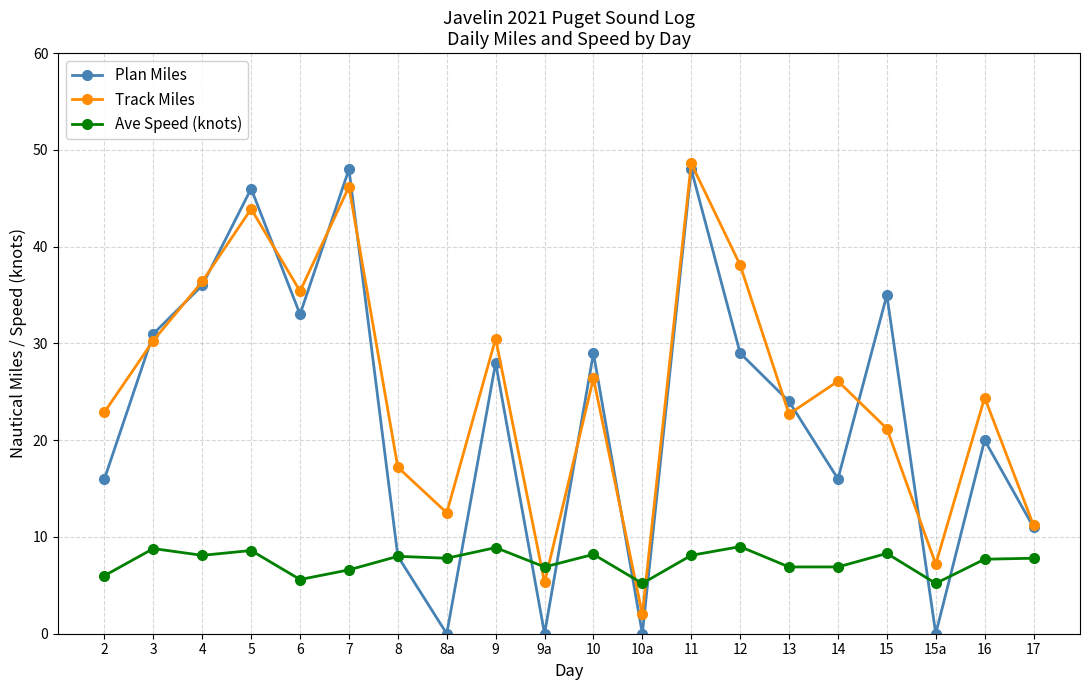

How many values in the Track Miles series are below 26?

10